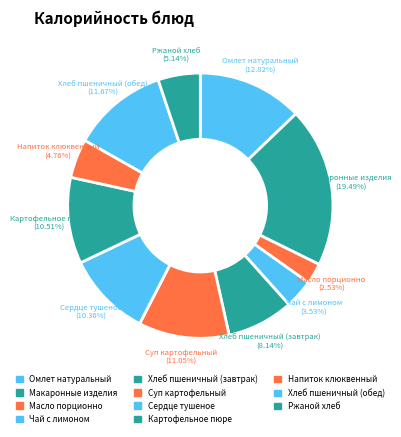

What percentage is NOT represented by Ржаной хлеб?

94.9%